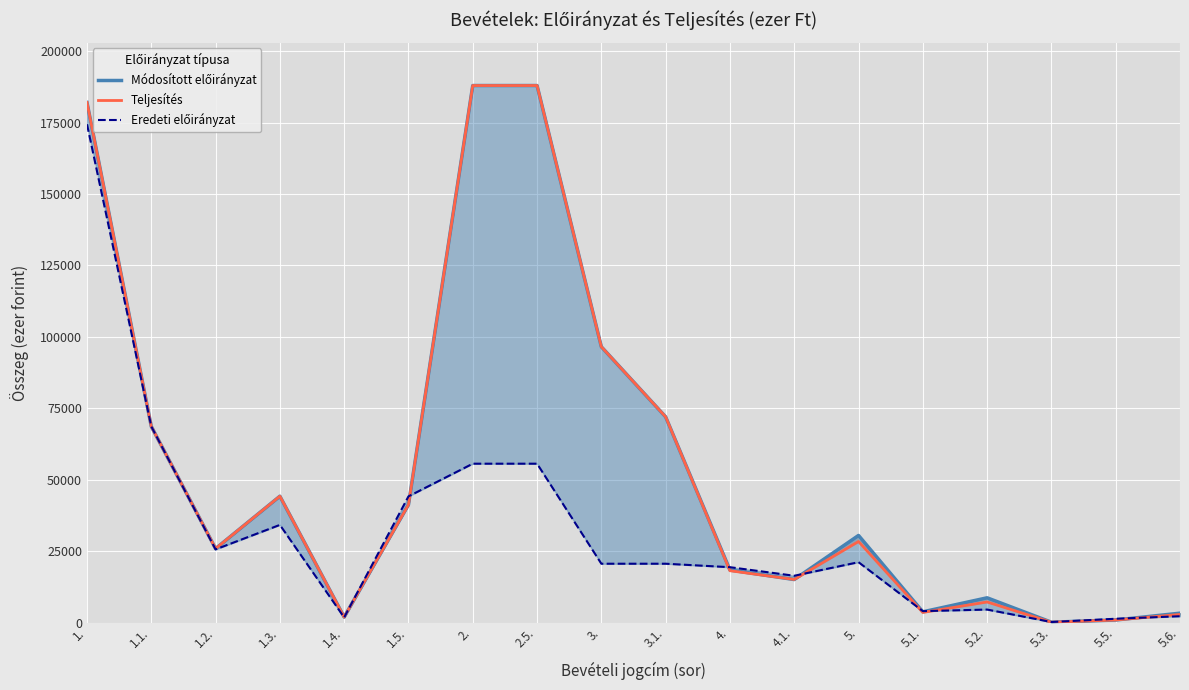

How many lines are shown in the chart?

3